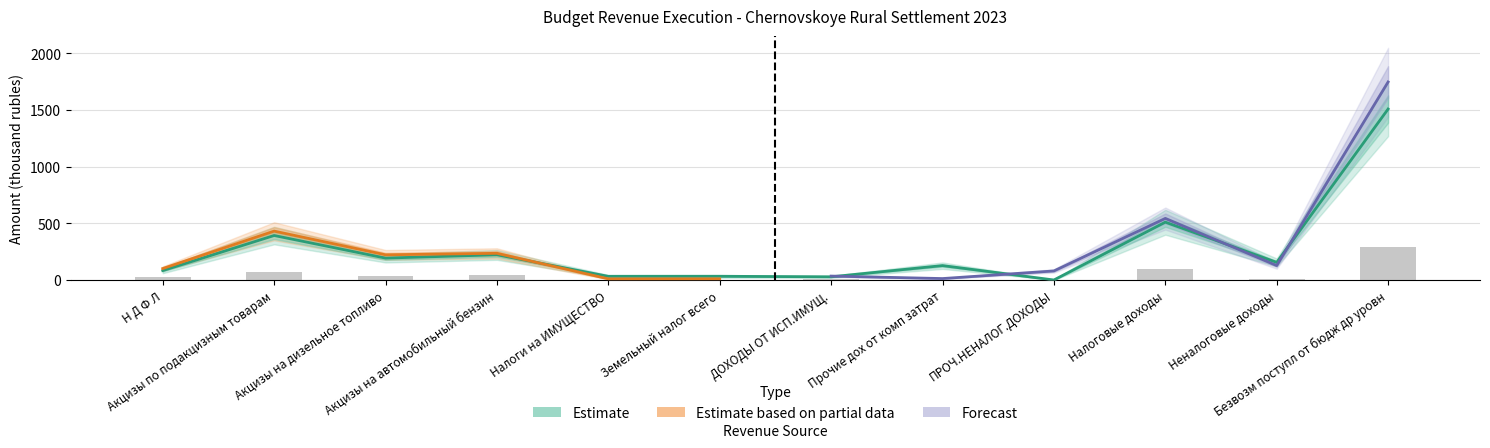

Read the fact_jan_jun_2023 value at ДОХОДЫ ОТ ИСП.ИМУЩ..

5.2